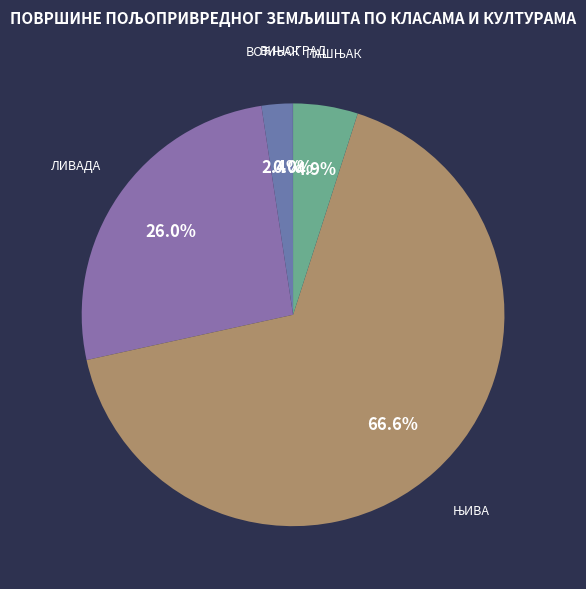

Is there a majority slice in this chart?

Yes